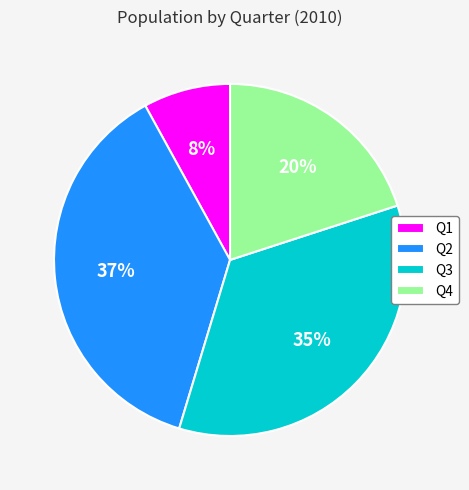

What is the smallest slice in the pie chart?

Q1